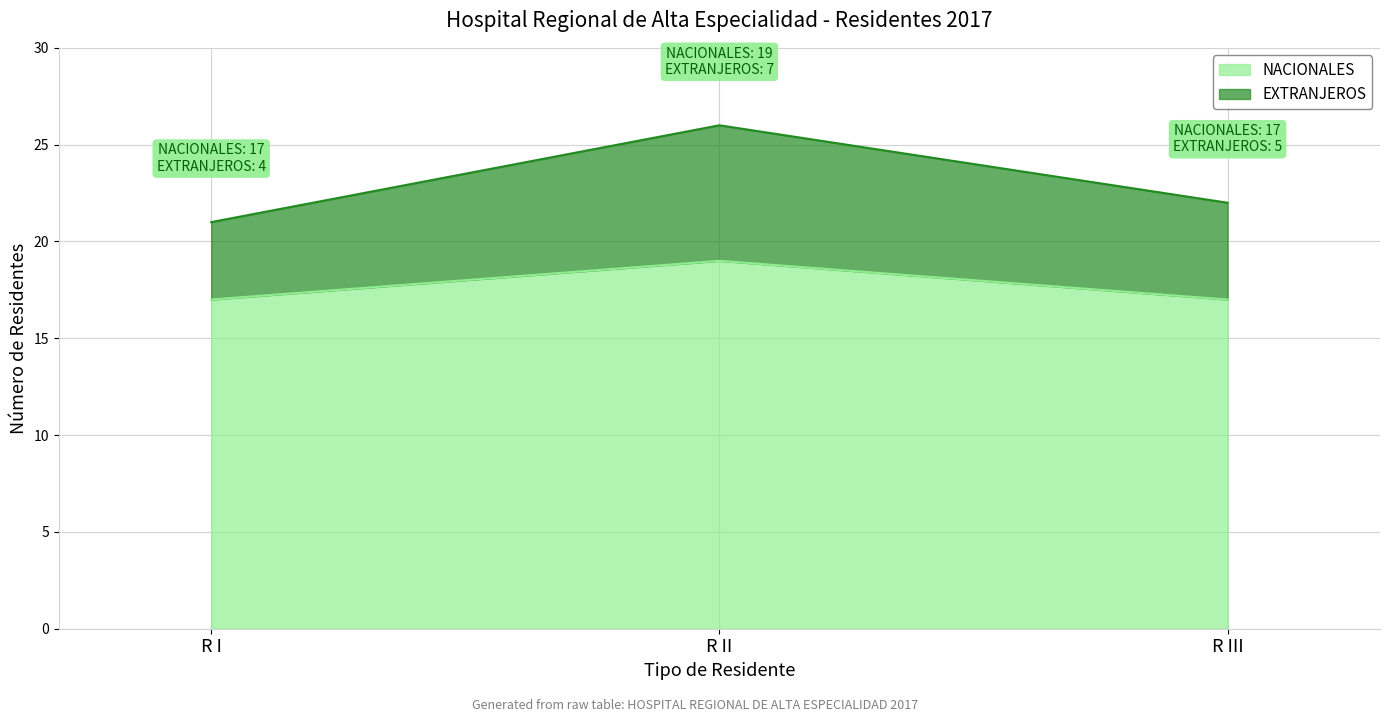

What is the label of the 3rd point from the left?

R III